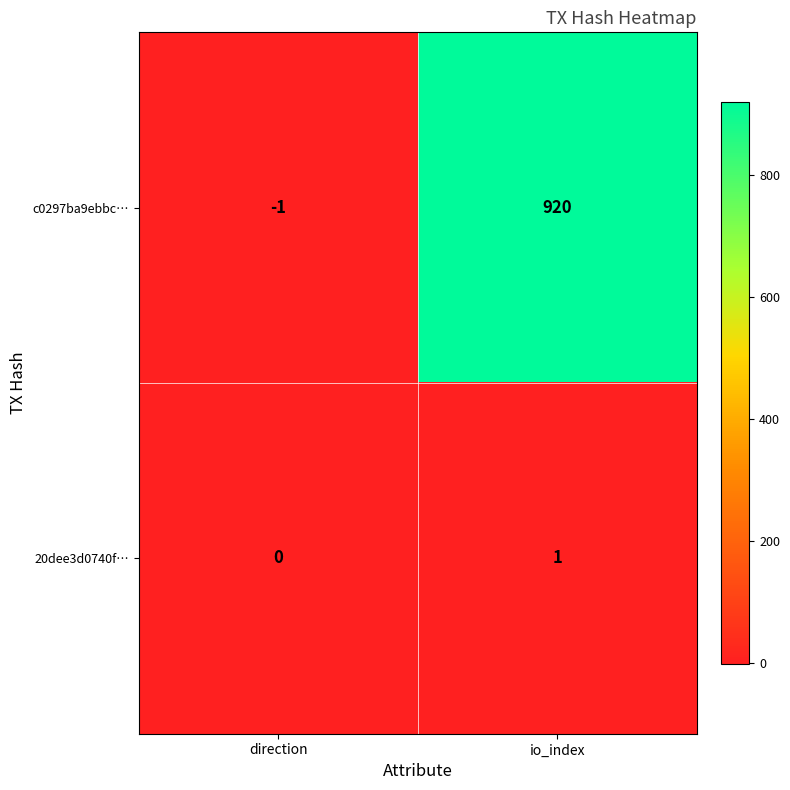

What is the total value across all series at io_index?

921